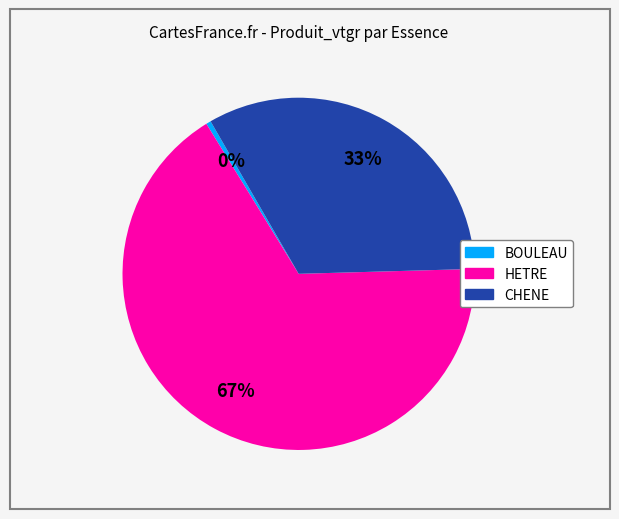

True or false: CHENE accounts for 33% of the total.

True